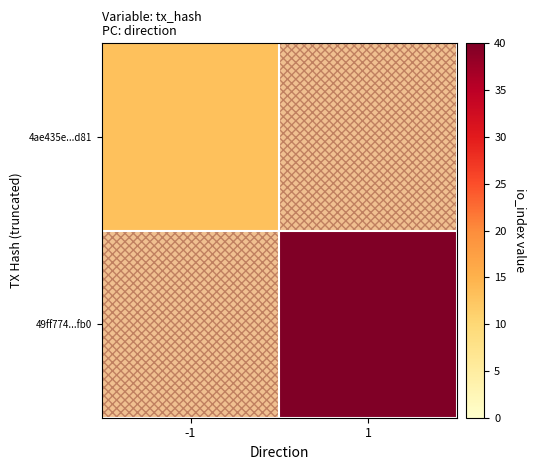

At which label is 4ae435e...d81 closest to 13?

-1